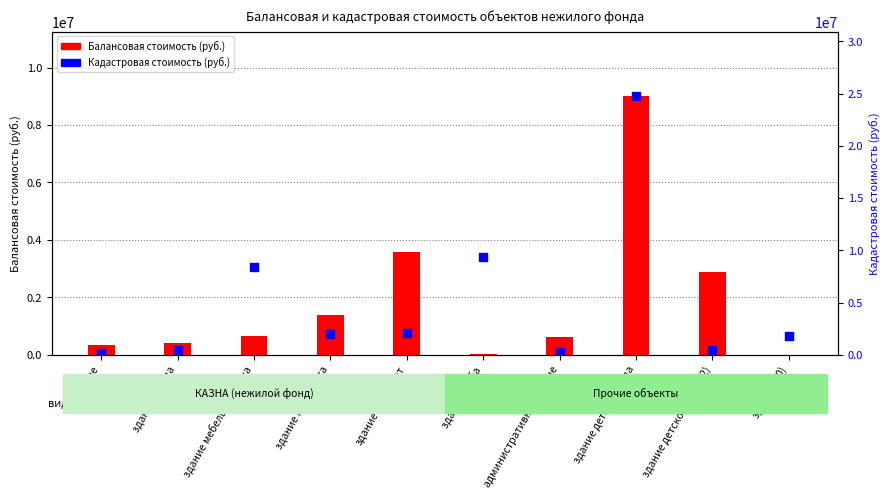

Is the value of Балансовая стоимость at здание (10) greater than the value of Кадастровая стоимость at здание?

No